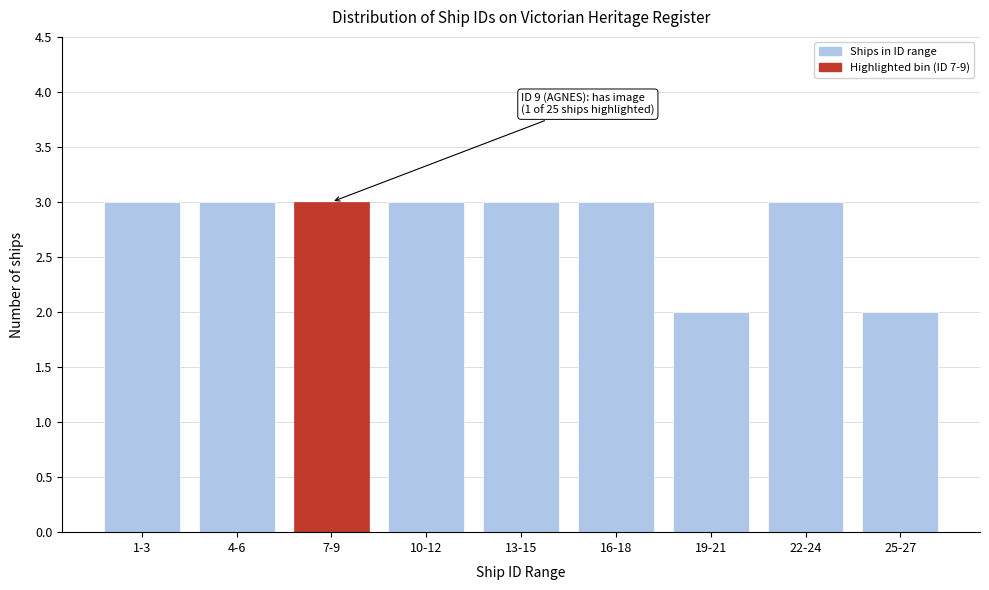

Reading left to right, extract all data points from this chart.

1-3=3	4-6=3	7-9=3	10-12=3	13-15=3	16-18=3	19-21=2	22-24=3	25-27=2